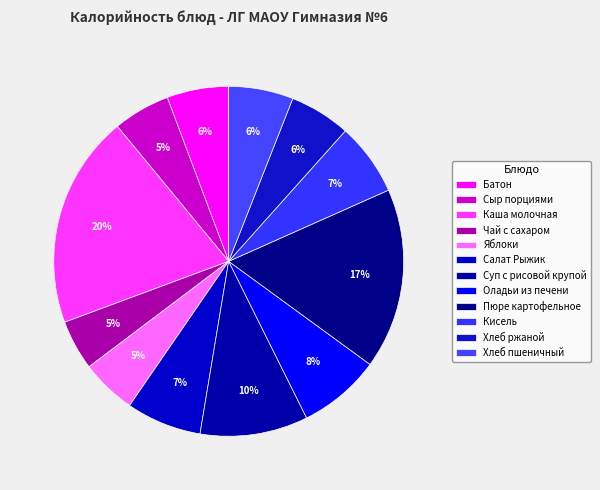

How many segments does this pie chart have?

12